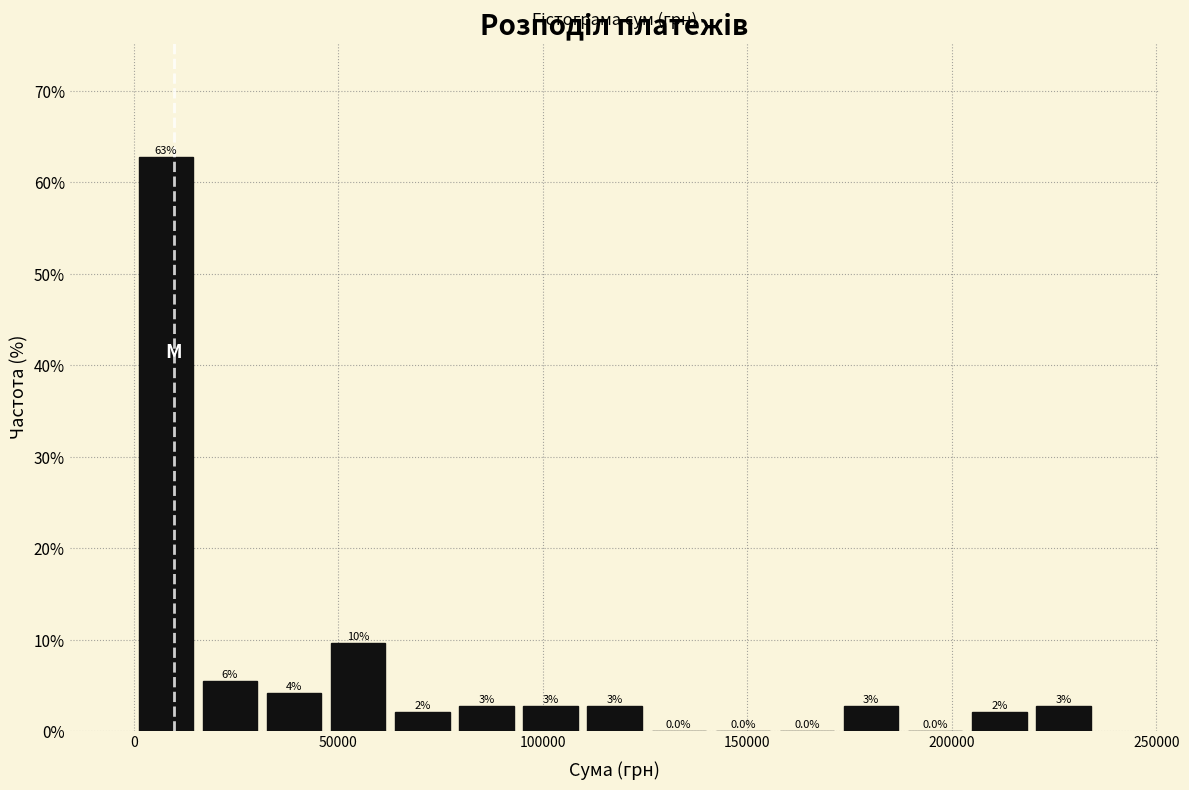

Read against the x-axis, roughly where is the centre of the tallest bar?

10000